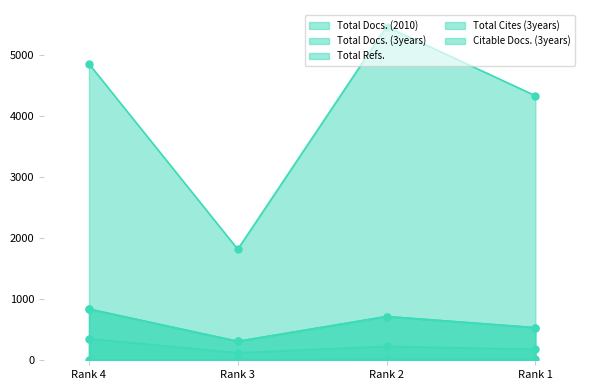

At Rank 3, list the series in order from smallest to largest.

Total Docs. (2010), Total Docs. (3years), Total Refs., Citable Docs. (3years), Total Cites (3years)